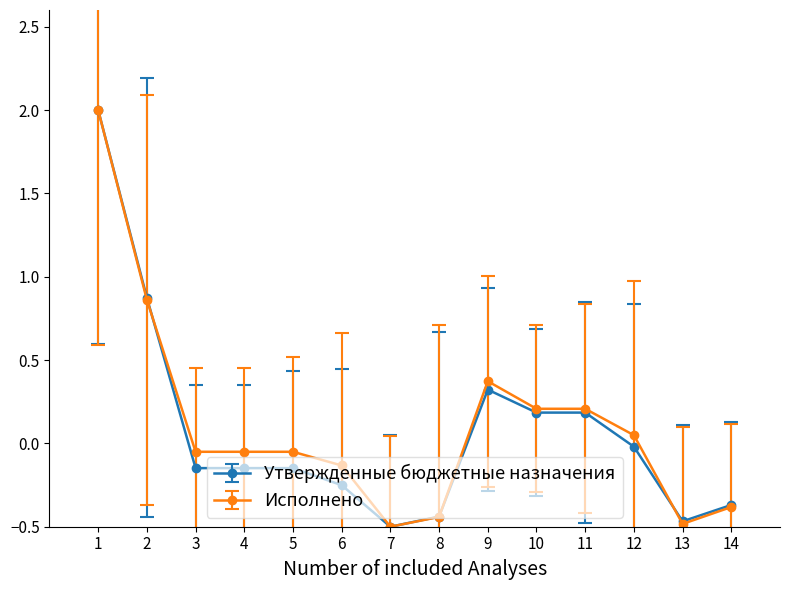

Does the chart have visible grid lines?

No